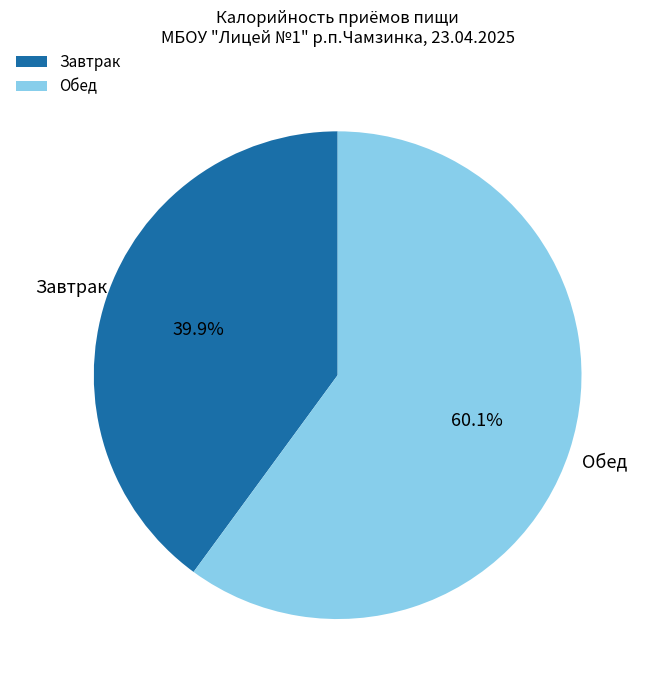

What is the total percentage of Завтрак and Обед?

100.0%